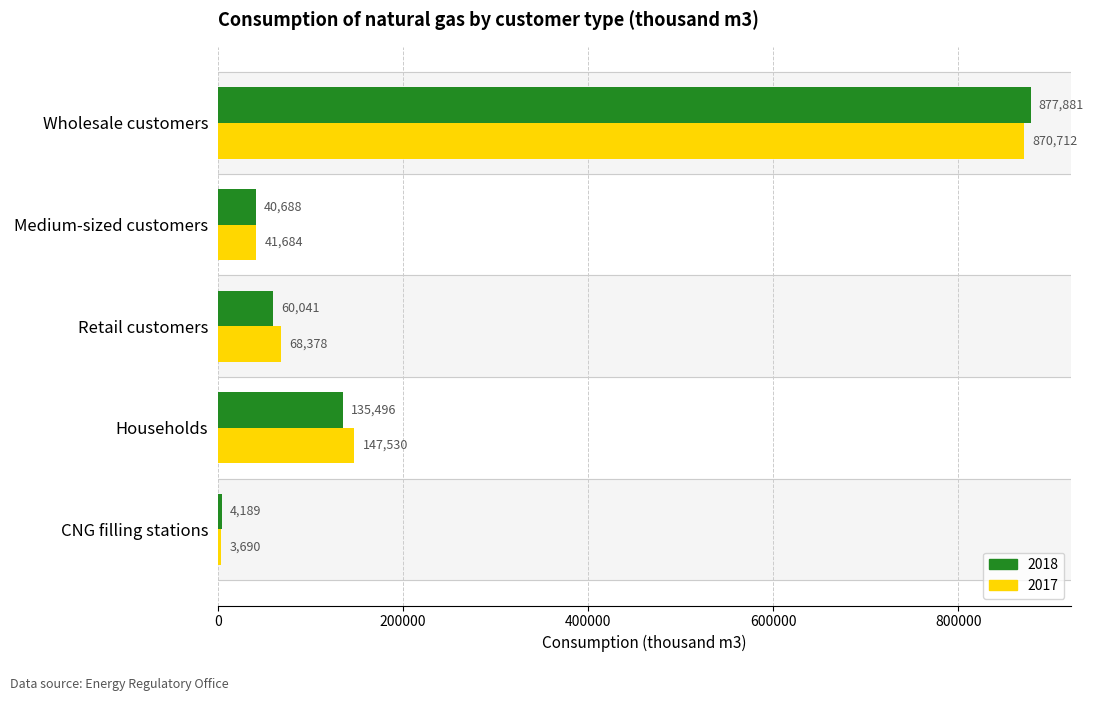

At which label is 2017 closest to 437201?

Households